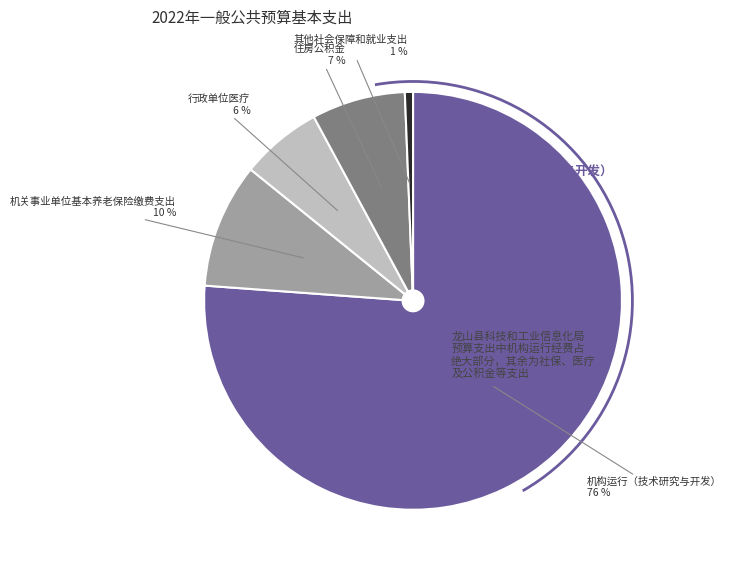

To the nearest percent, what is the difference between the 机关事业单位基本养老保险缴费支出 and 其他社会保障和就业支出 slice percentages?

9%